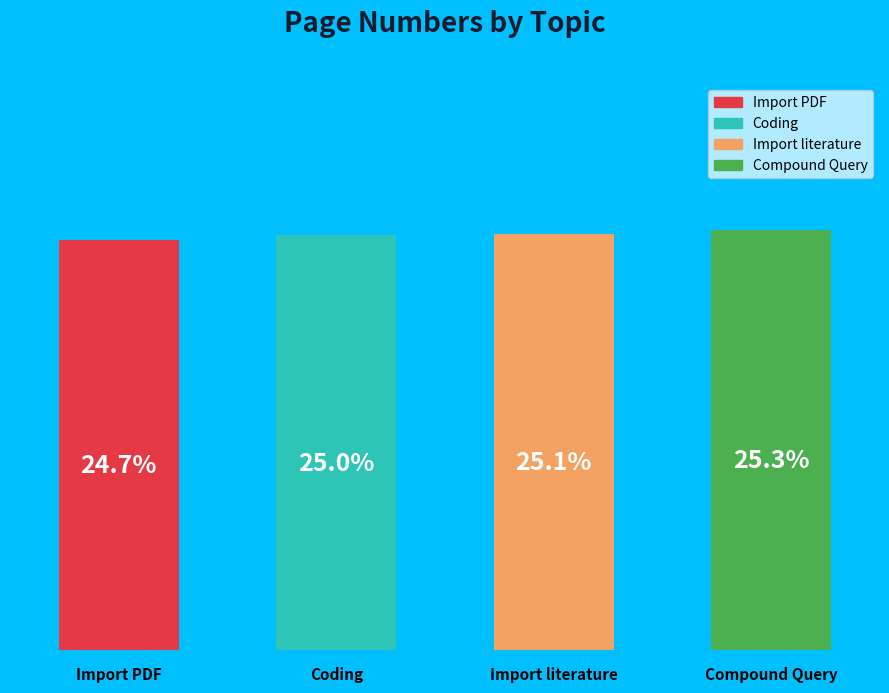

To the nearest percent, what portion does Import literature represent?

25%